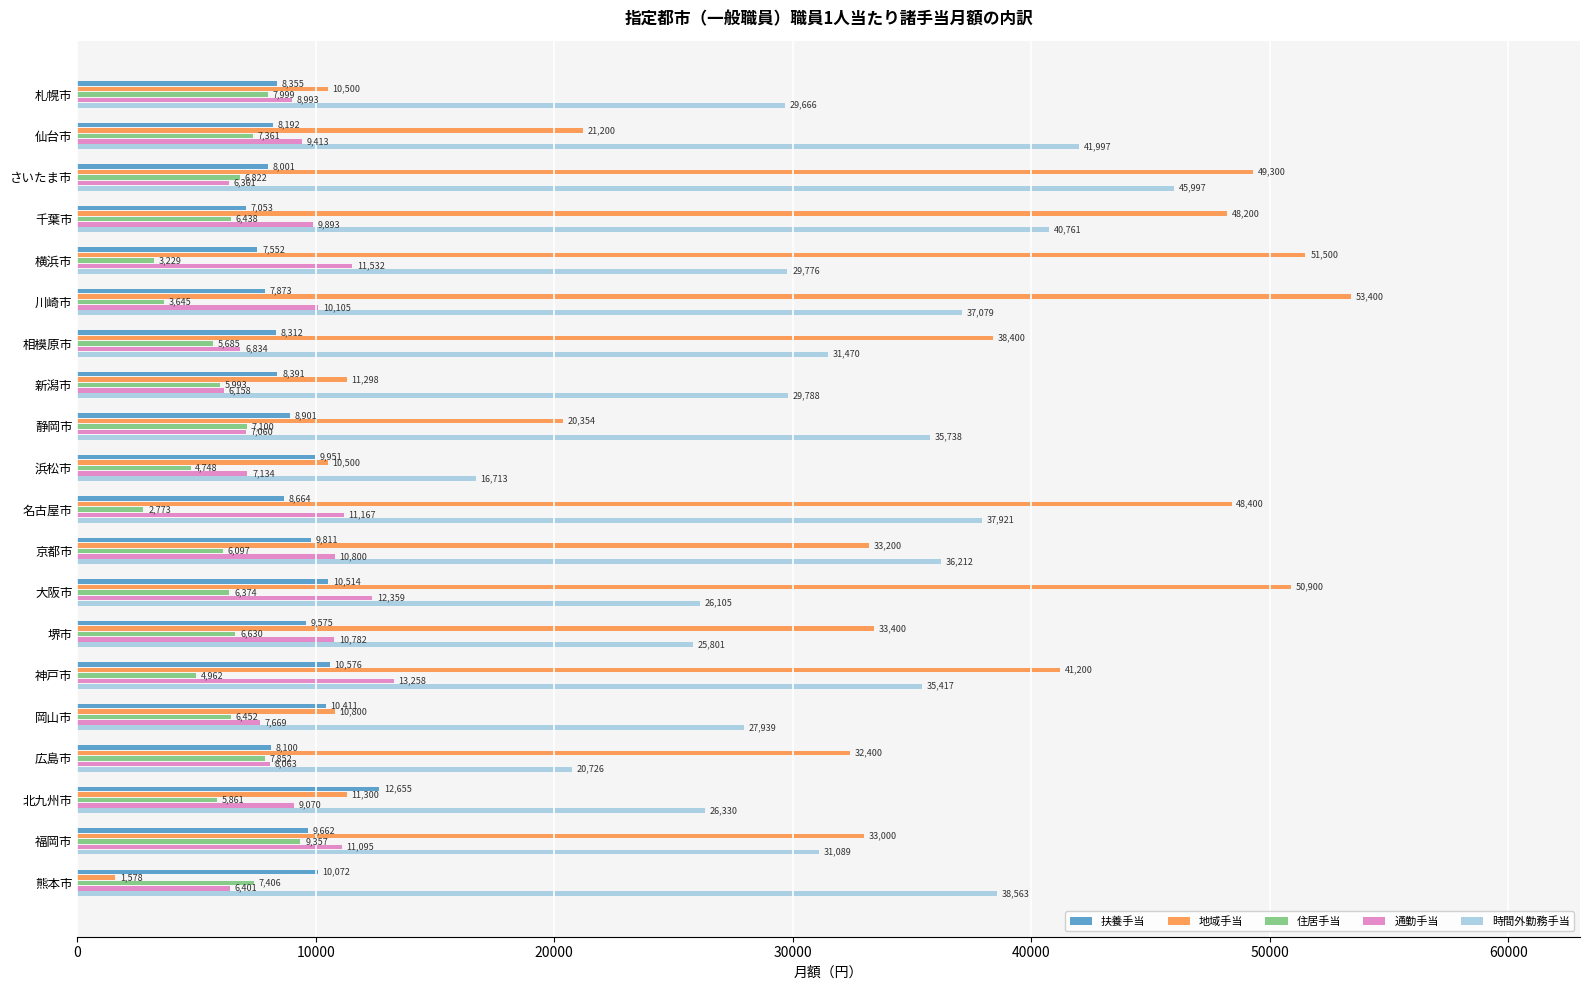

What value does the 住居手当 series have at 岡山市, to the nearest 100?

6500